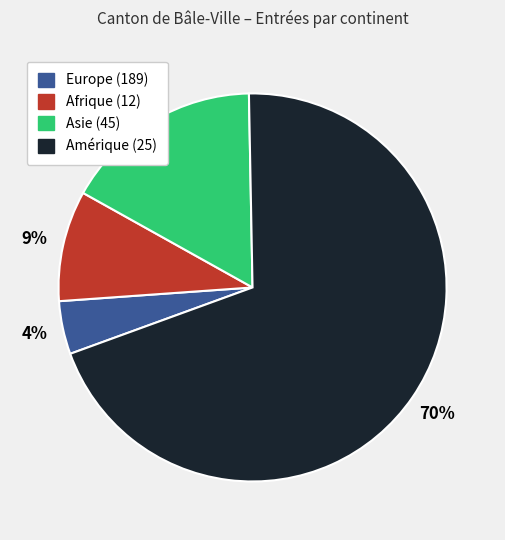

To the nearest percent, what is the average slice percentage?

25%